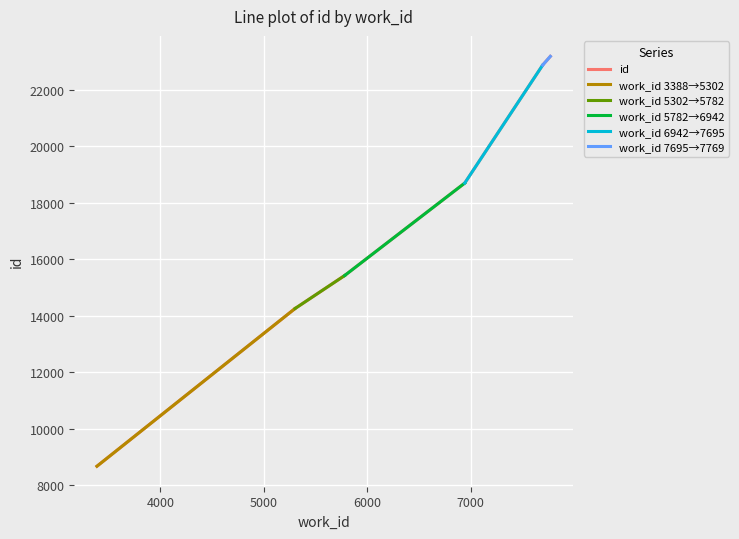

At which label does the data first exceed 18703?

7695